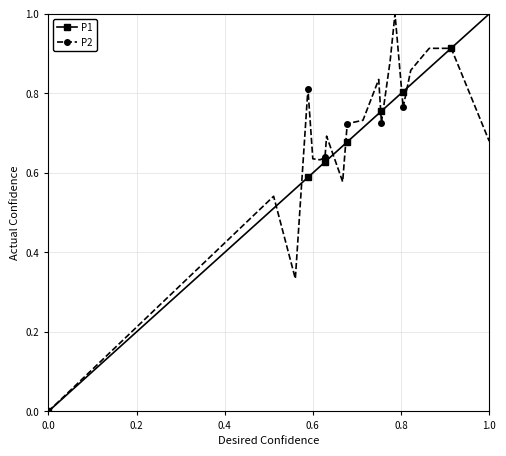

What is the maximum value for P2?

1.0